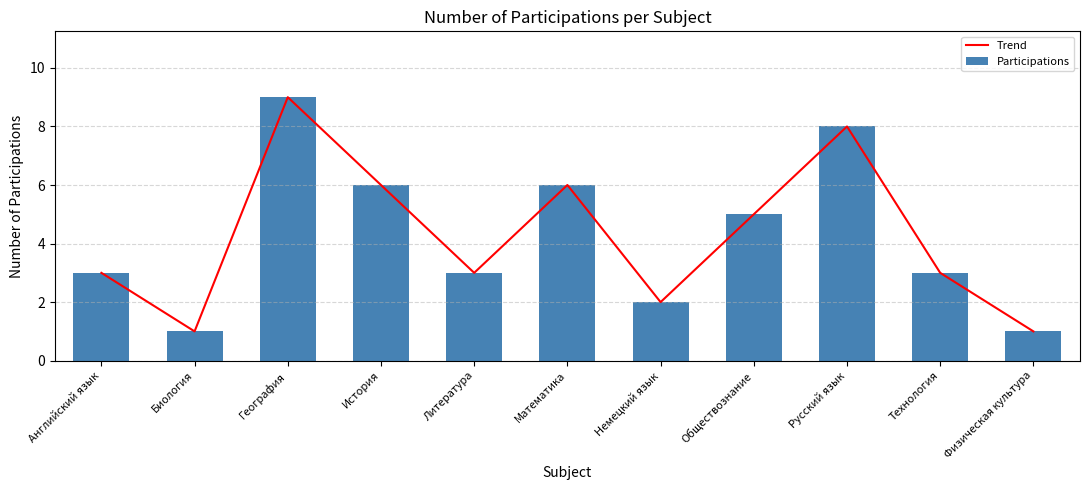

Between Биология and История, which series saw the biggest shift?

Trend